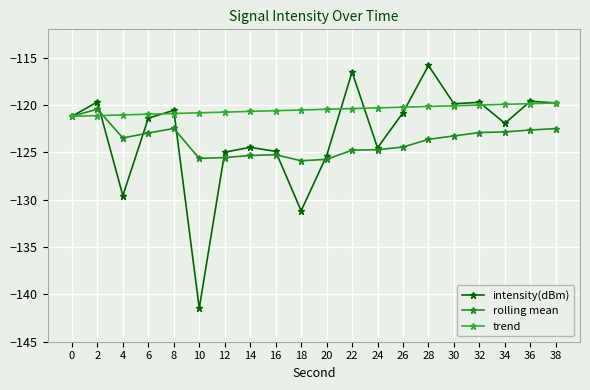

True or false: rolling mean and trend intersect in this chart.

True